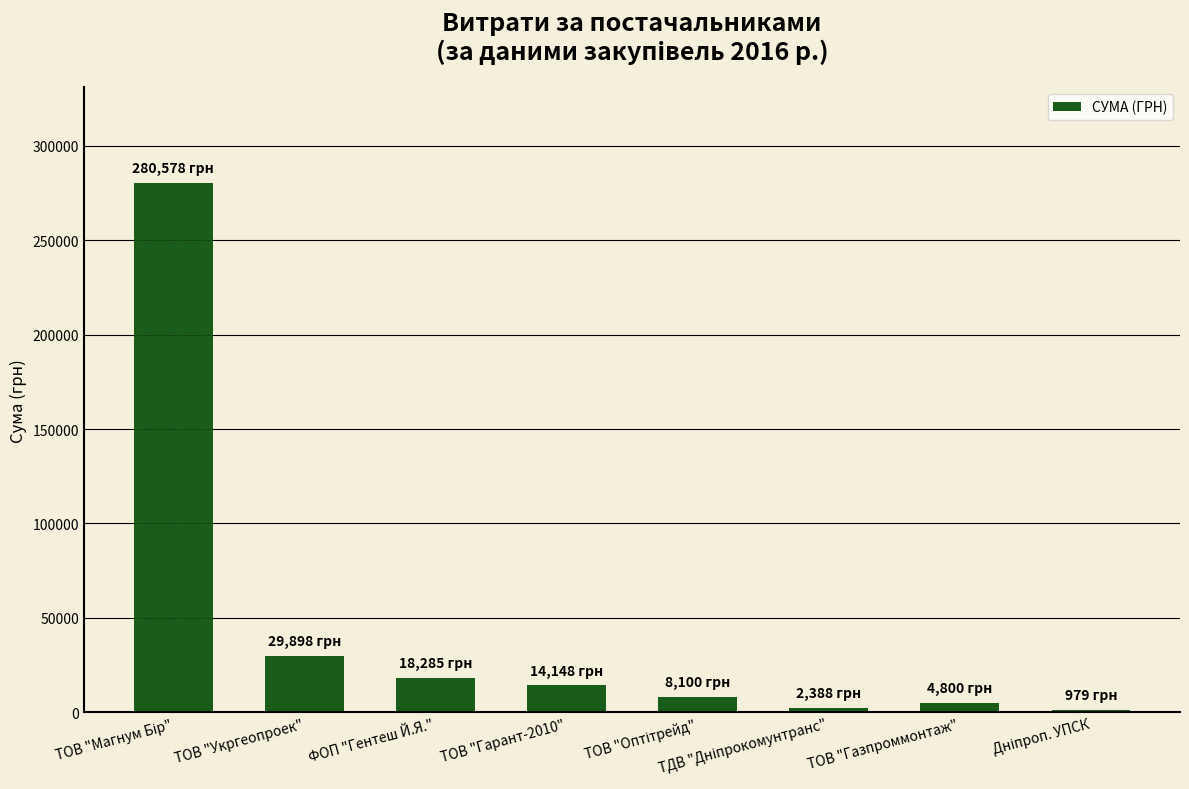

What is the sum of all values?

359176.3